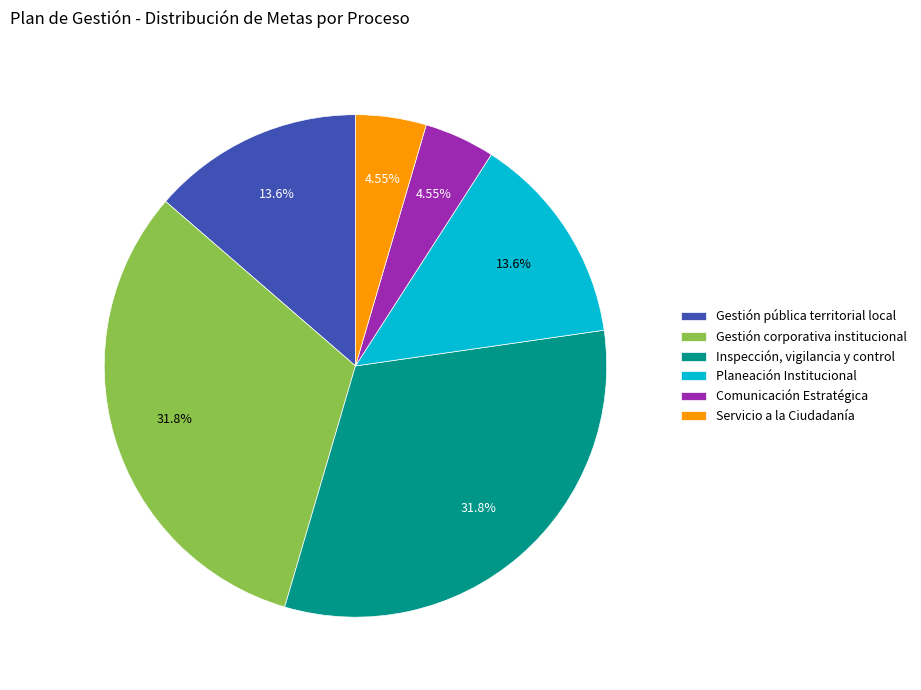

The Gestión pública territorial local slice represents 14% of the pie. True or false?

True